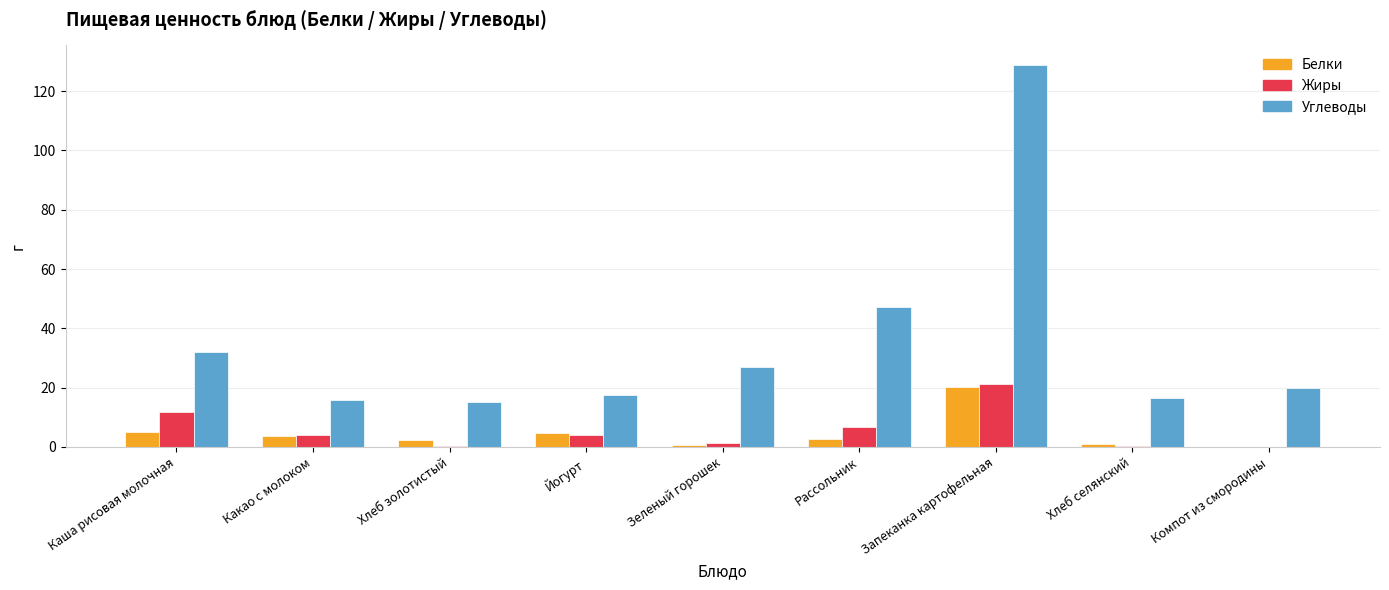

Which series changed the most between Йогурт and Запеканка картофельная?

Углеводы